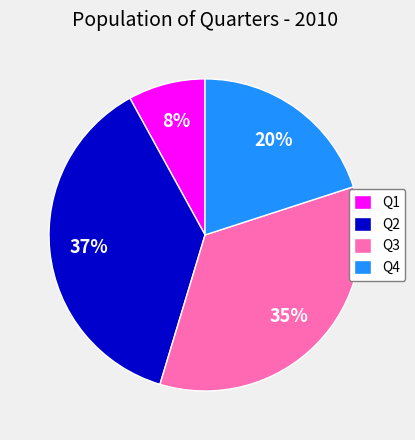

Which category has the smallest portion of the pie?

Q1